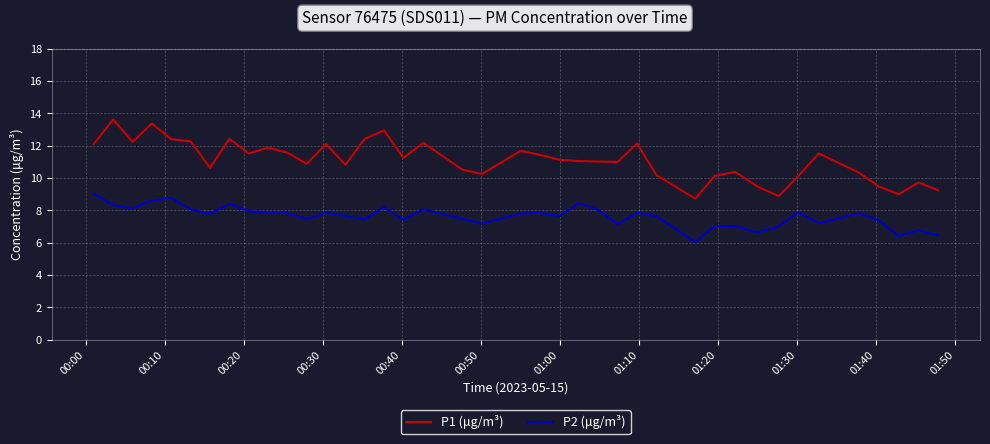

What is the maximum value shown in the chart?

13.6